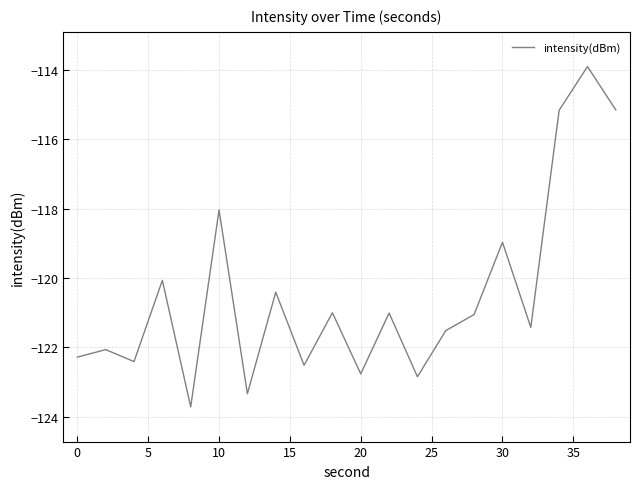

What is the difference between the maximum and minimum values?

9.8